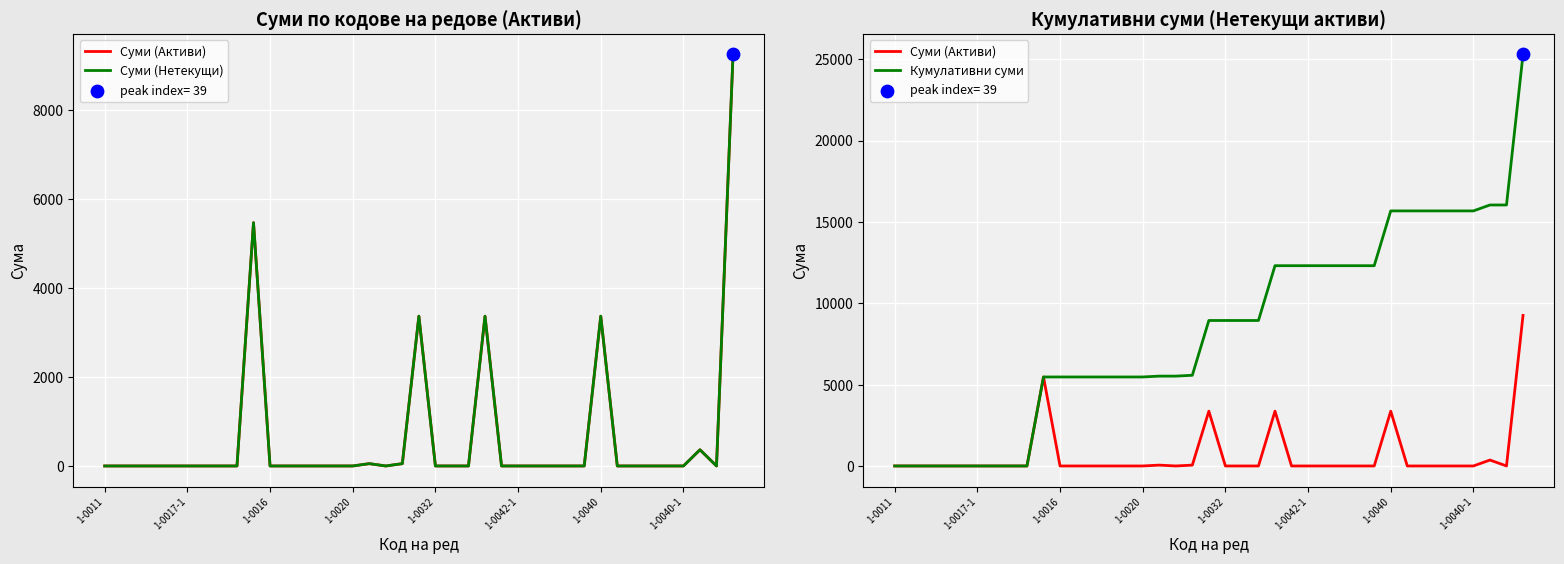

Which series has the largest total across all categories?

Кумулативни суми